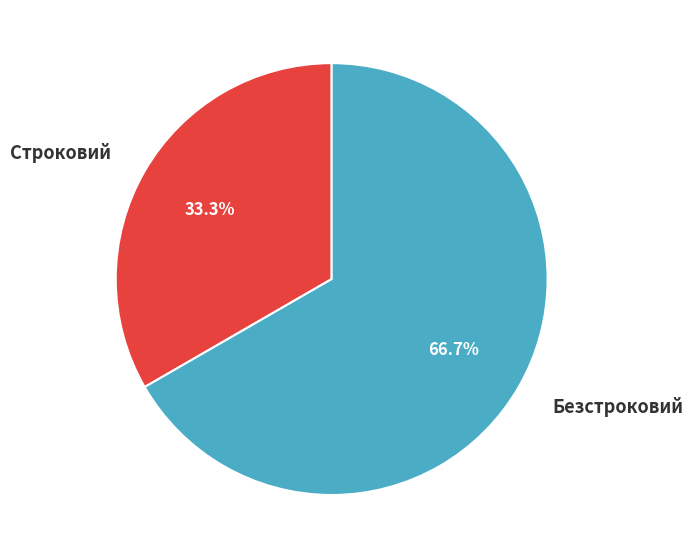

The Строковий slice represents 45% of the pie. True or false?

False